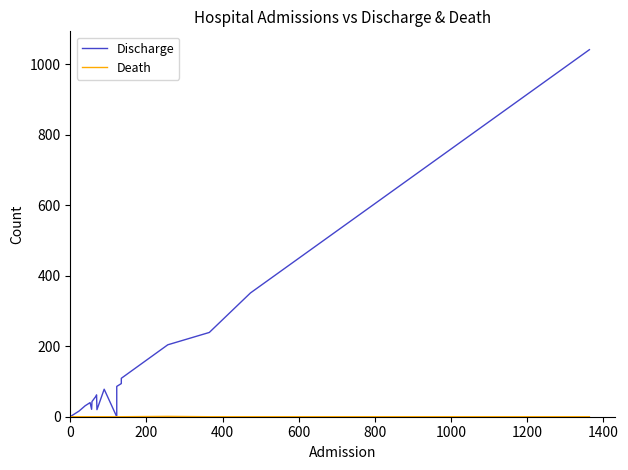

At how many categories does at least one series exceed 603?

1